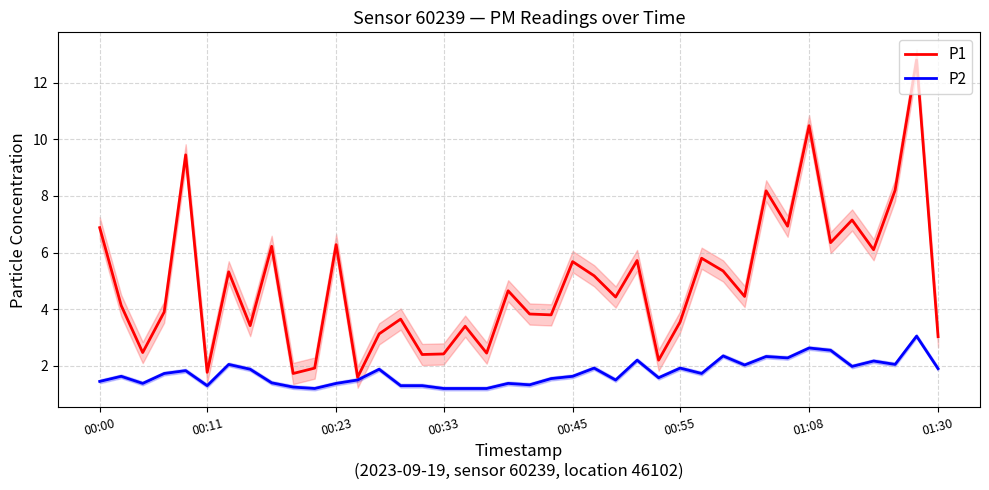

At how many categories does at least one series exceed 7?

6